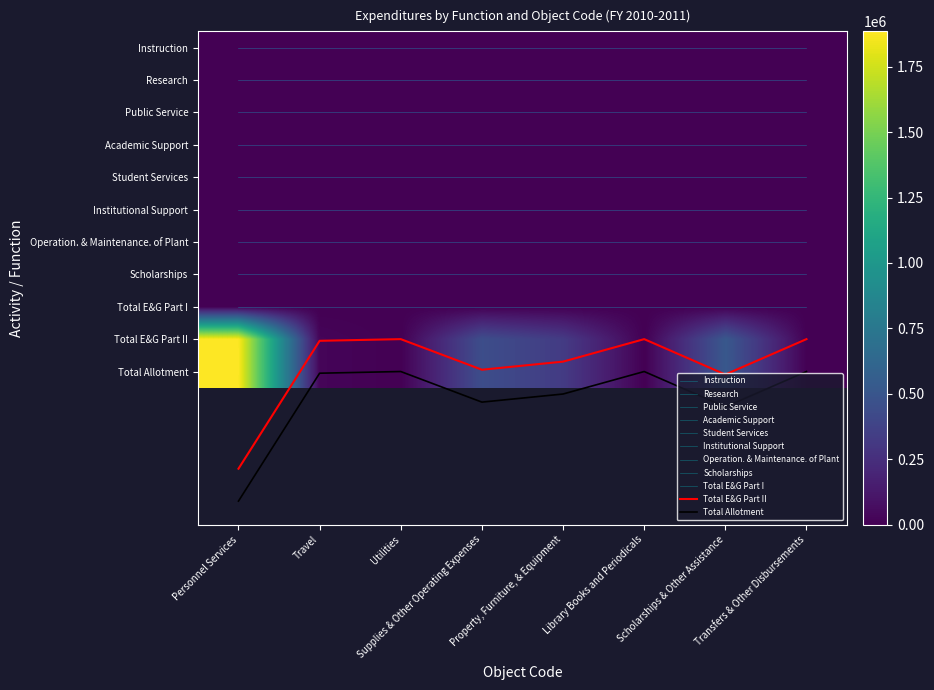

What is the average value of the Total E&G Part I series?

8.0